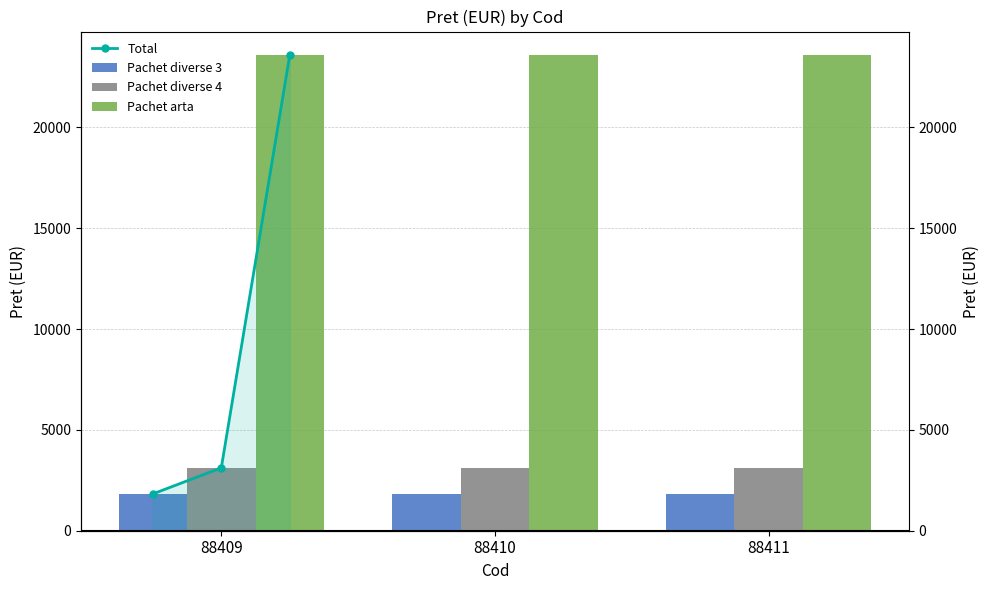

The value of Pachet diverse 4 at 88409 is 1523.4. True or false?

False